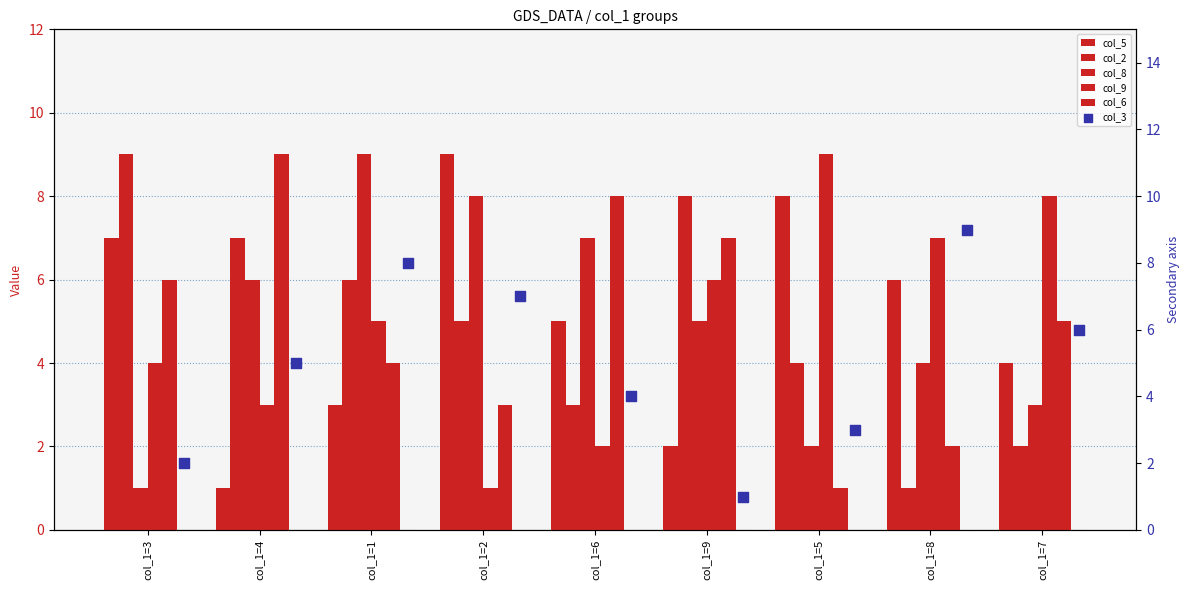

Which series has the largest total across all categories?

col_5